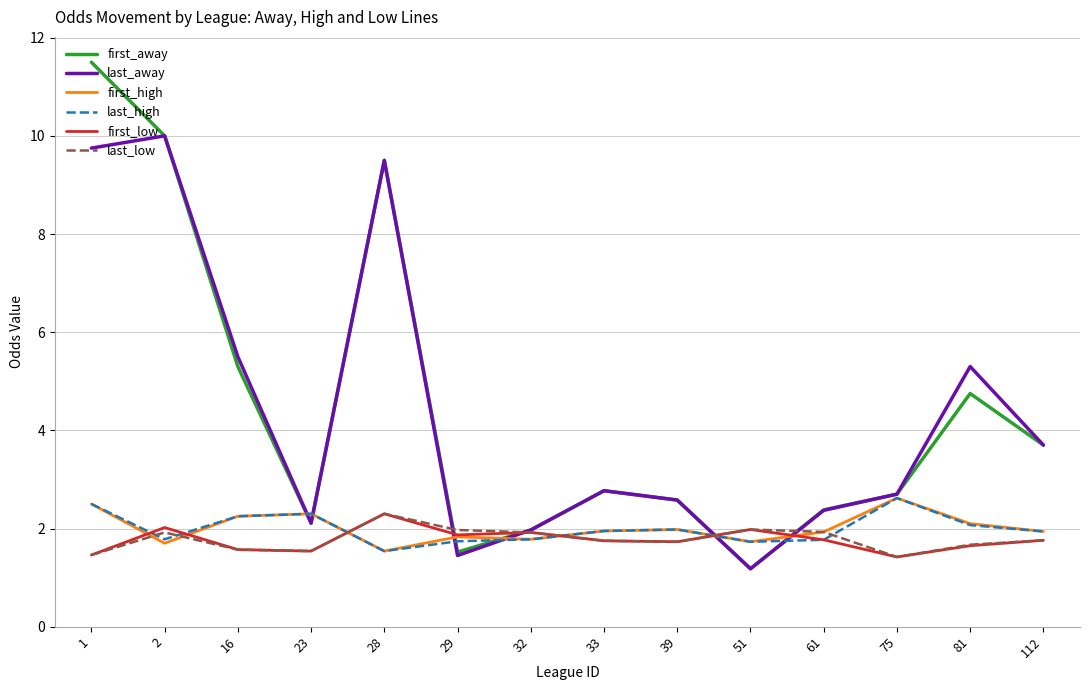

Which category has the lowest value in the last_high series?

28